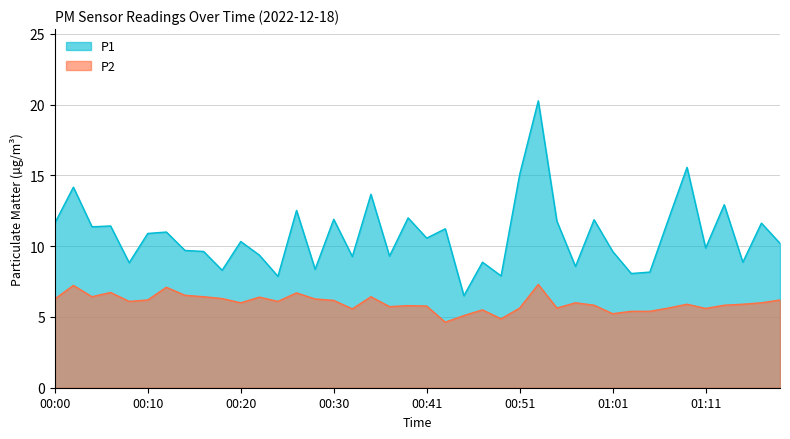

How many lines are shown in the chart?

2